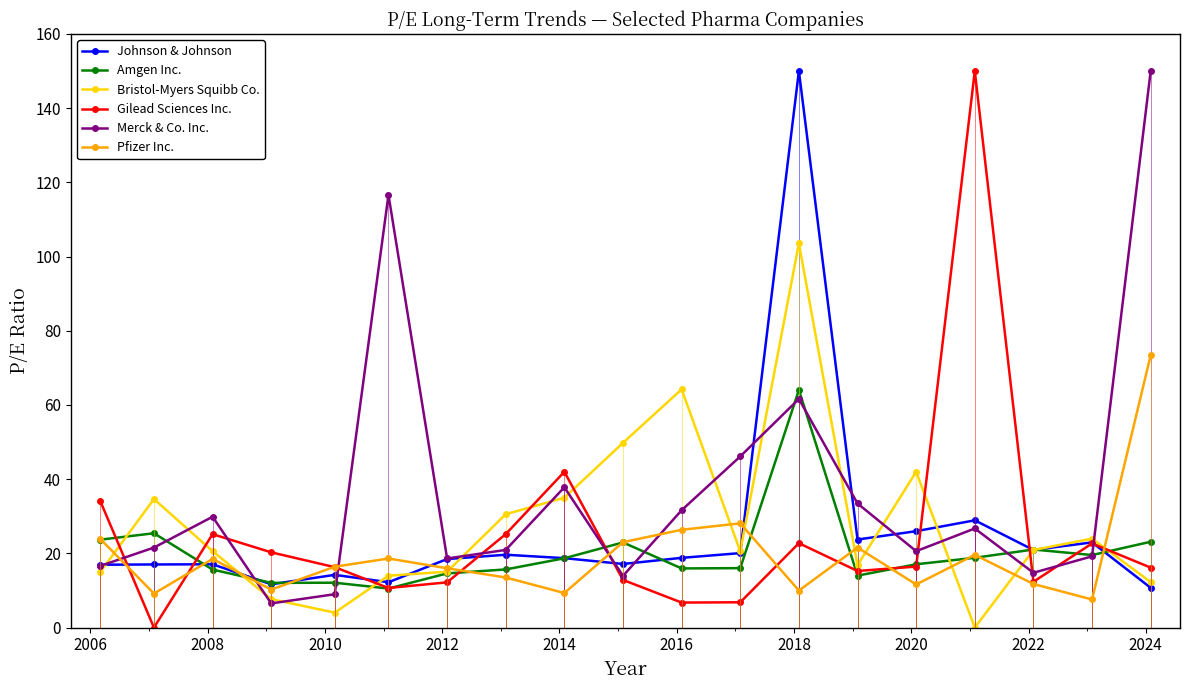

What is the maximum value shown in the chart?

150.0